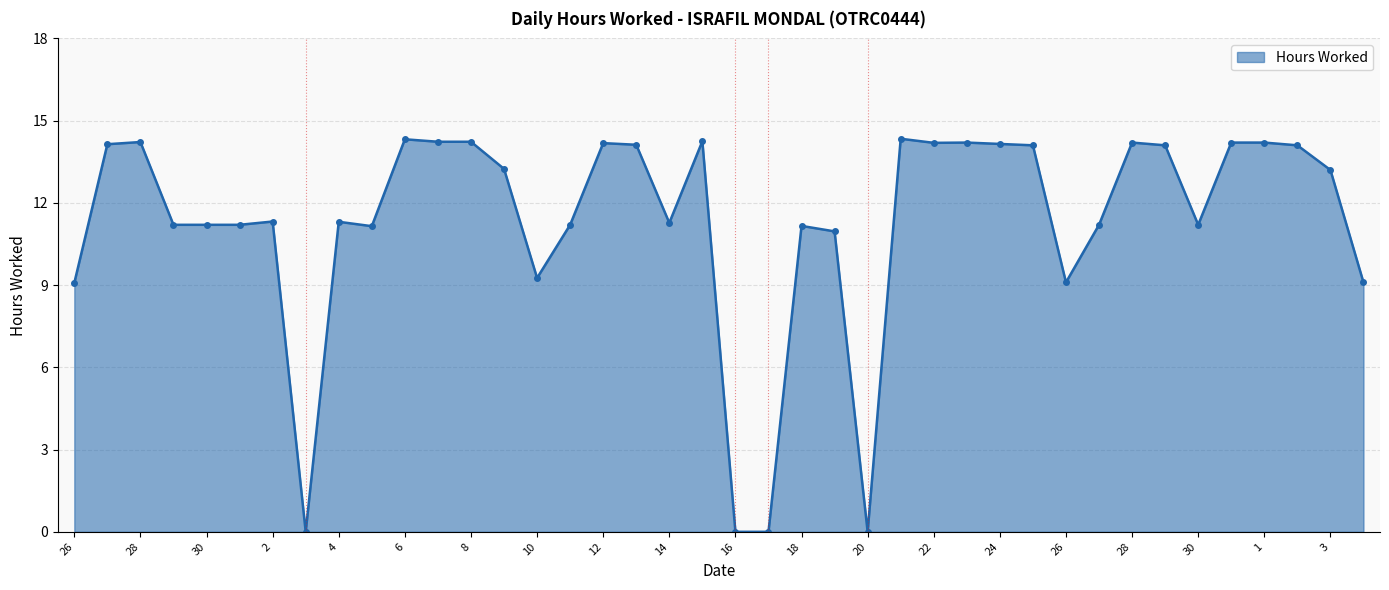

What is the difference between the maximum and minimum values?

14.3